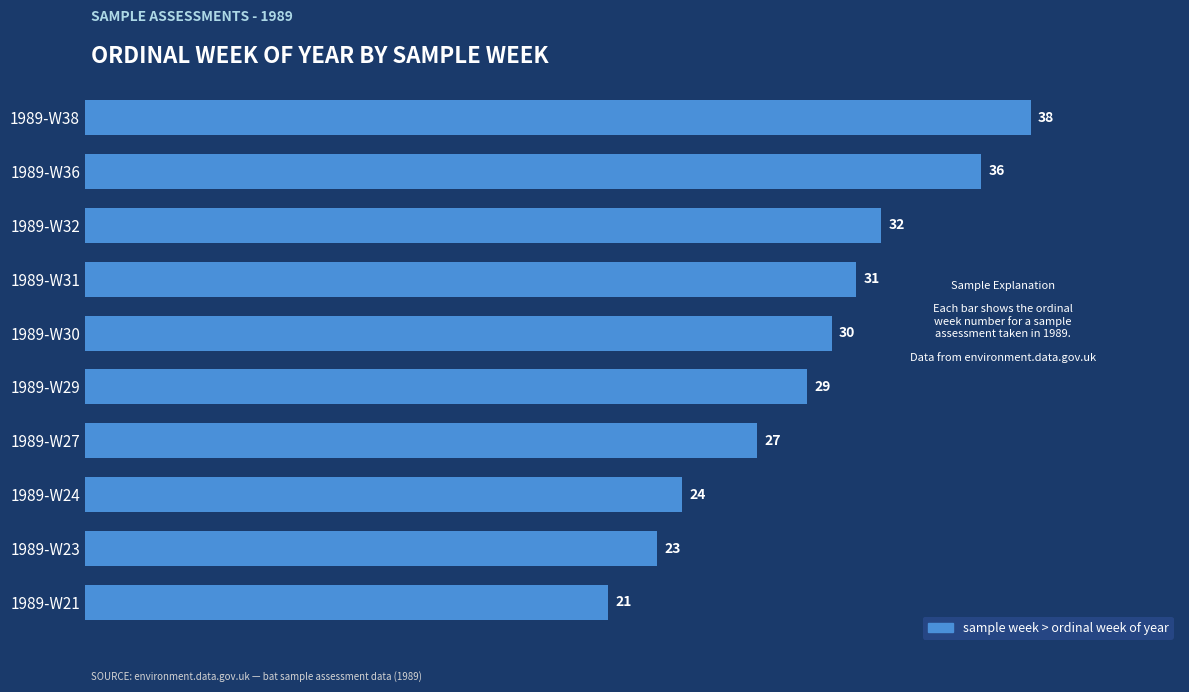

True or false: the data shows 52 at 1989-W30.

False